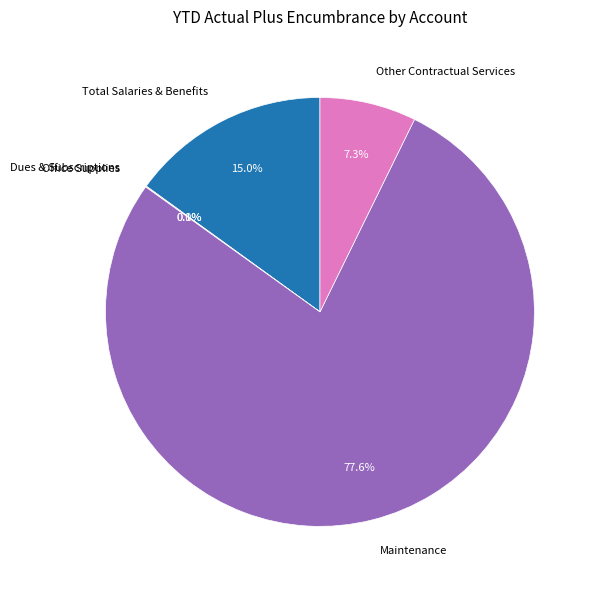

What percentage is the Total Salaries & Benefits slice, to the nearest percent?

15%